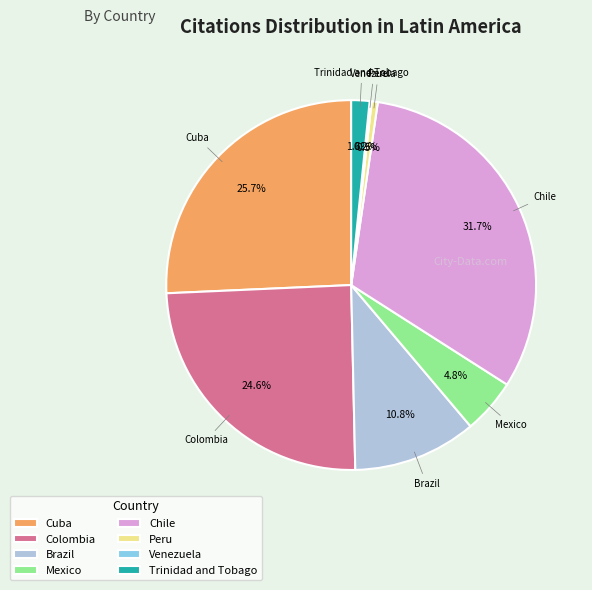

To the nearest percent, what is the difference between the largest and smallest slice percentages?

32%